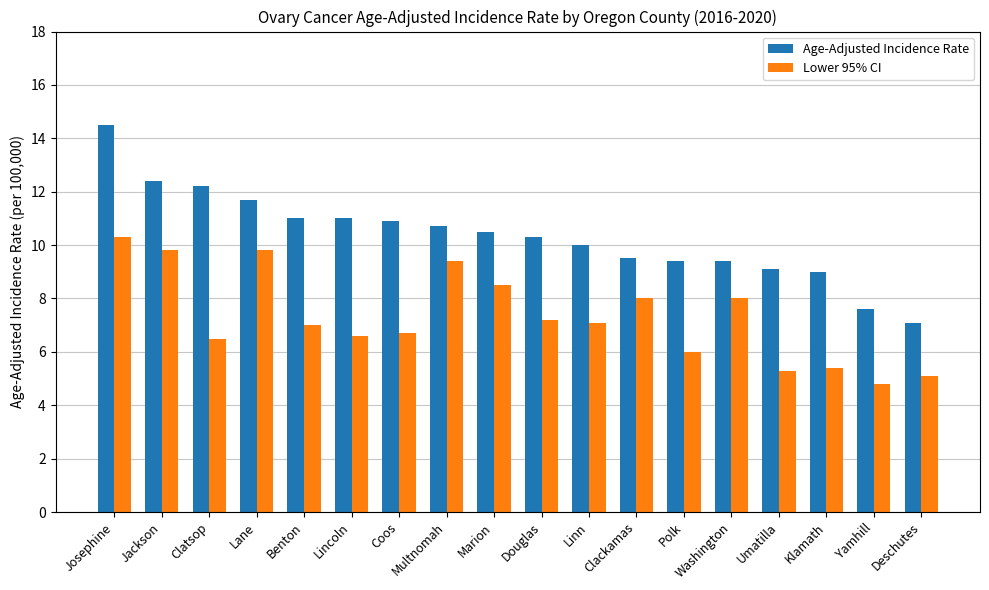

What is the maximum value for Age-Adjusted Incidence Rate?

14.5